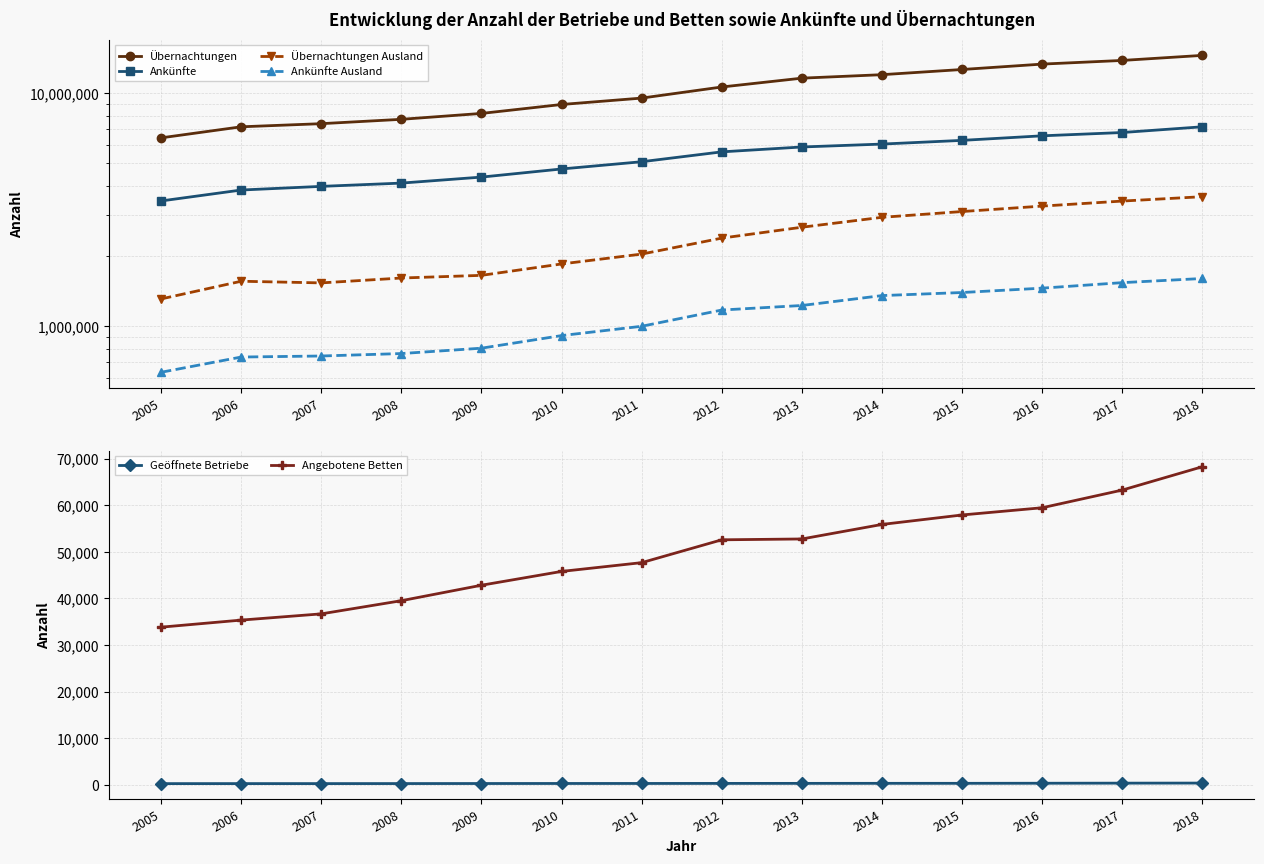

What is the average value of the Ankünfte series?

5279923